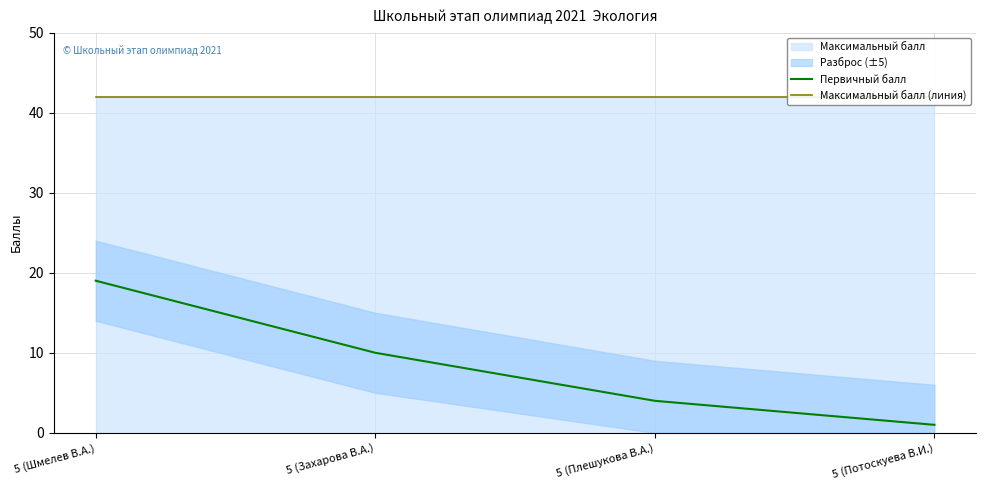

Where is Первичный балл nearest to the value 10?

5 (Захарова В.А.)